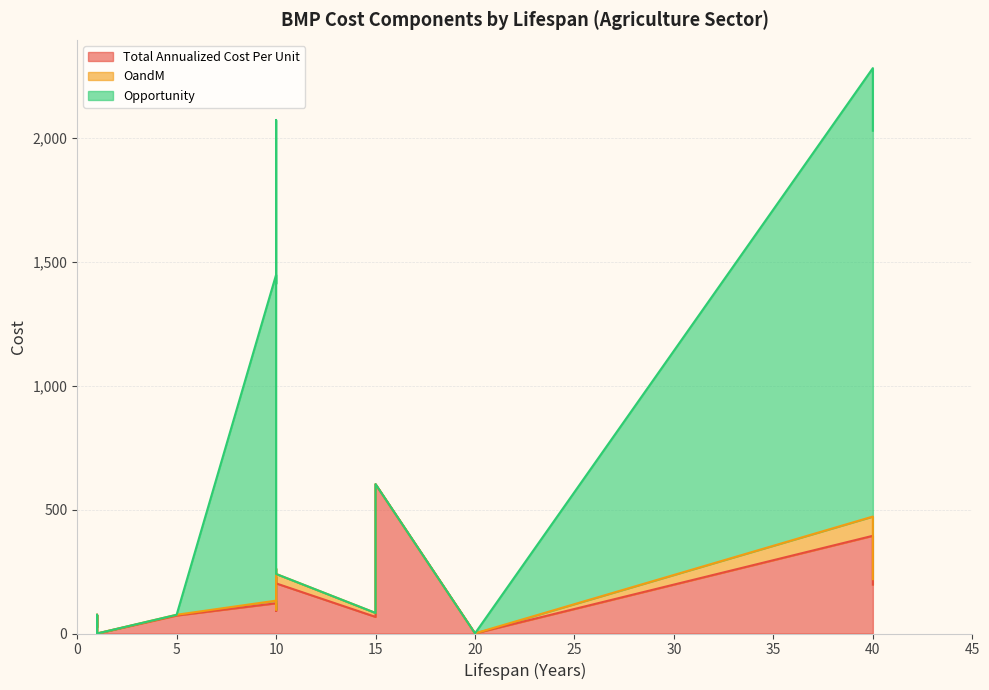

What are all the series names shown in the legend?

Total Annualized Cost Per Unit, OandM, Opportunity